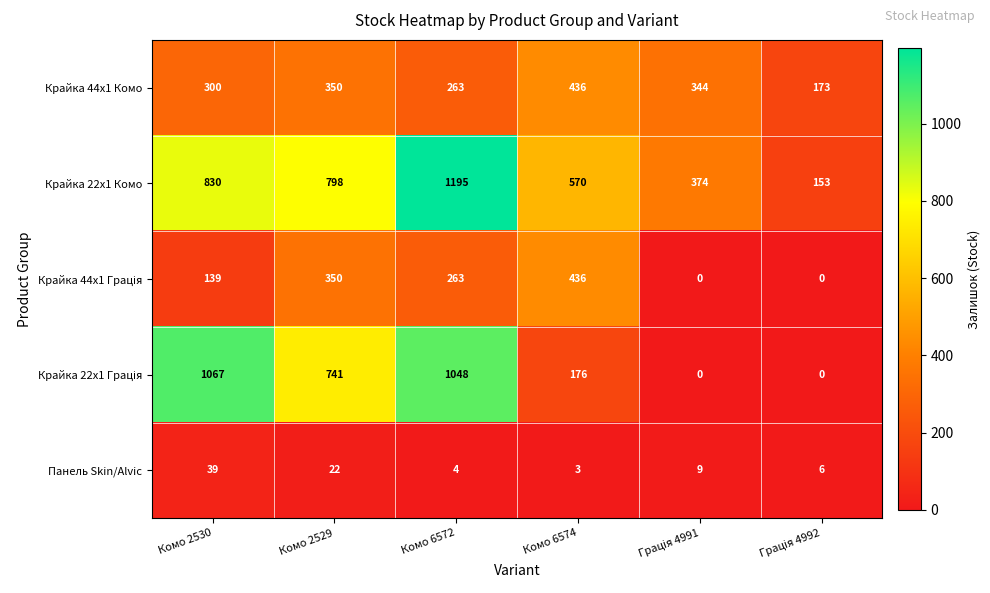

At which category is the sum across all series the highest?

Комо 6572